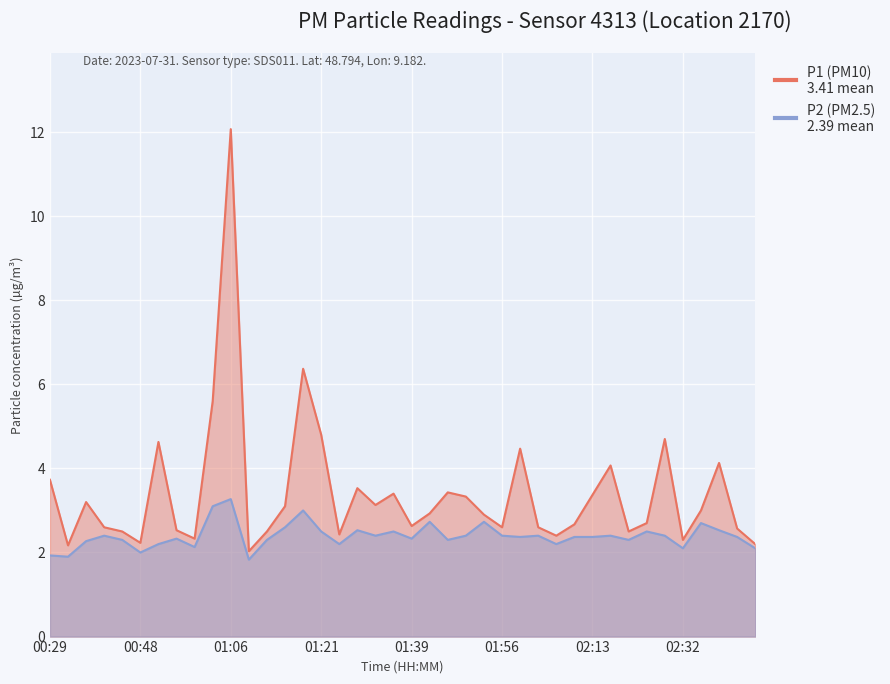

Count the number of categories in the chart.

40